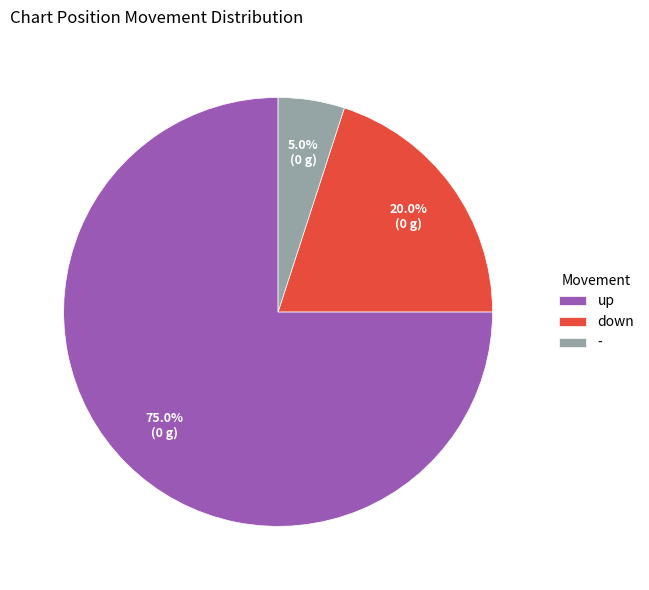

The - slice represents 5% of the pie. True or false?

True